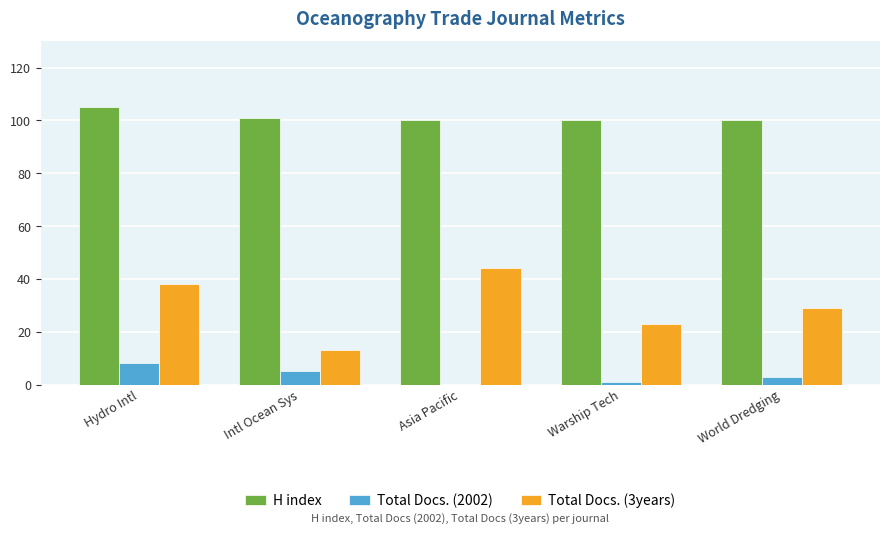

How many groups of bars are there?

5